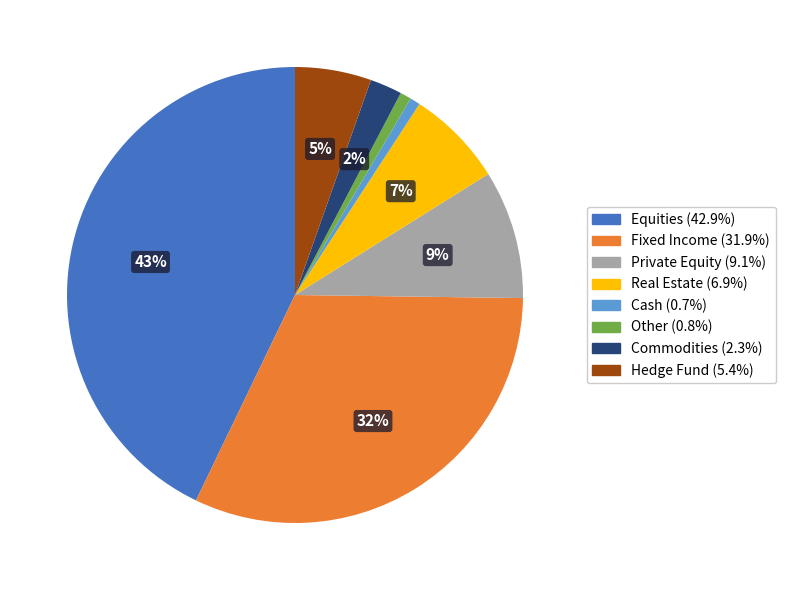

The Private Equity slice represents 16% of the pie. True or false?

False